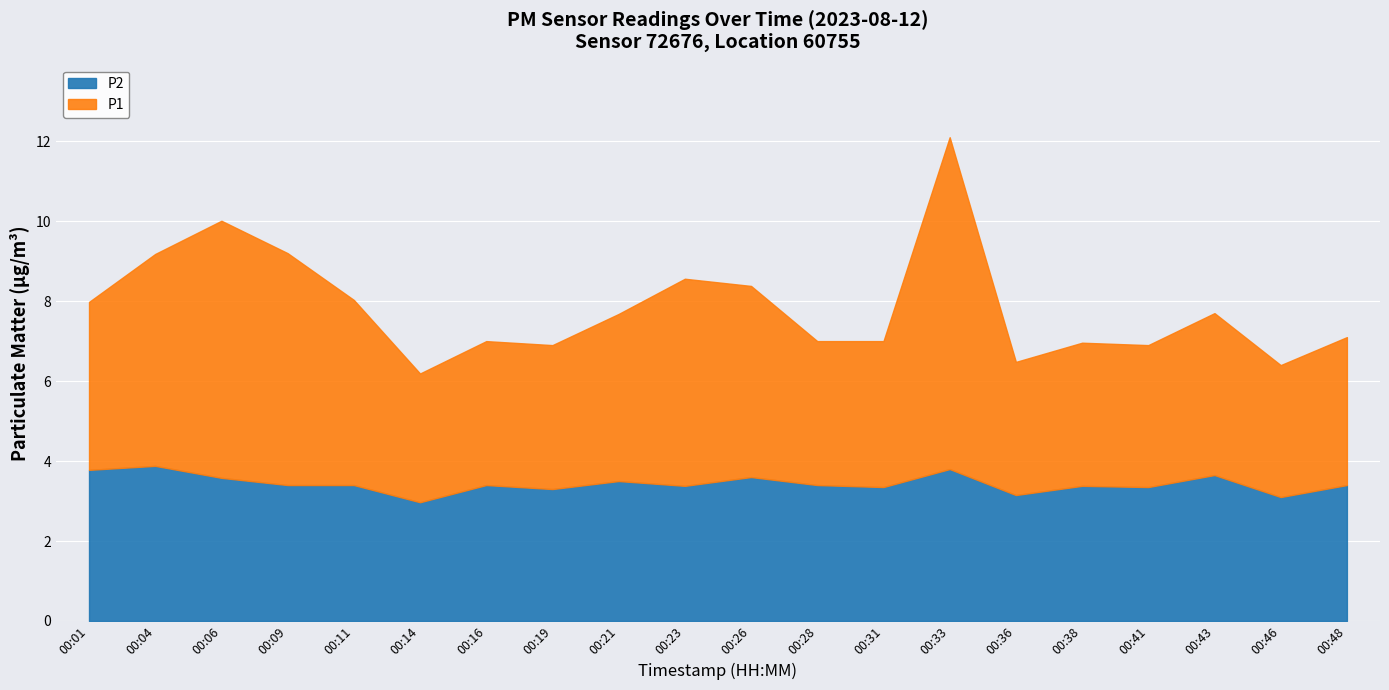

In P1, how many points are higher than both neighbors (excluding endpoints)?

5